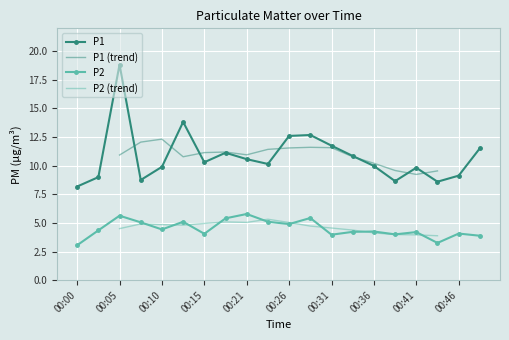

How many series are shown in this chart?

2